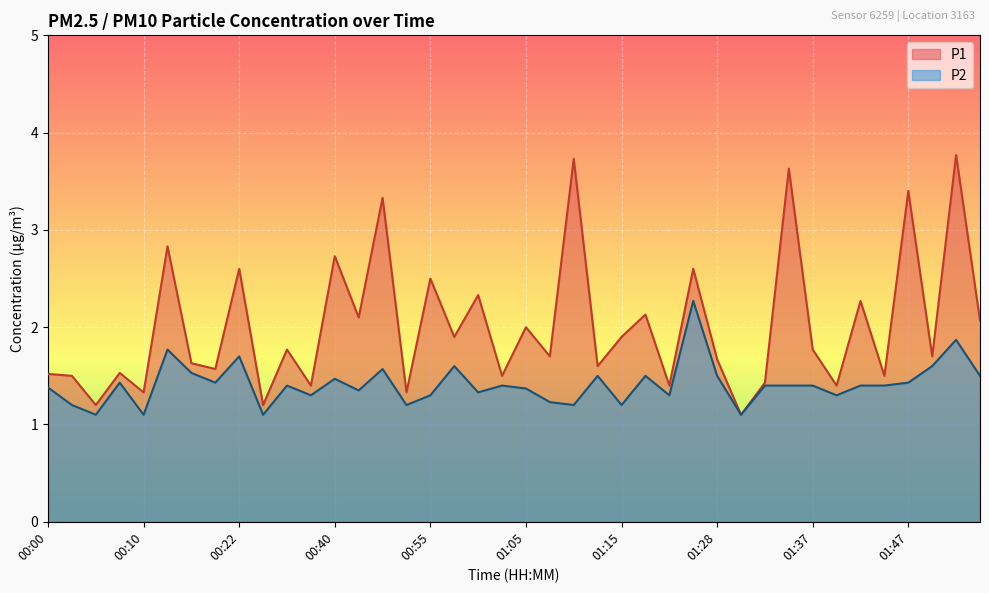

How many distinct data groups are displayed?

2